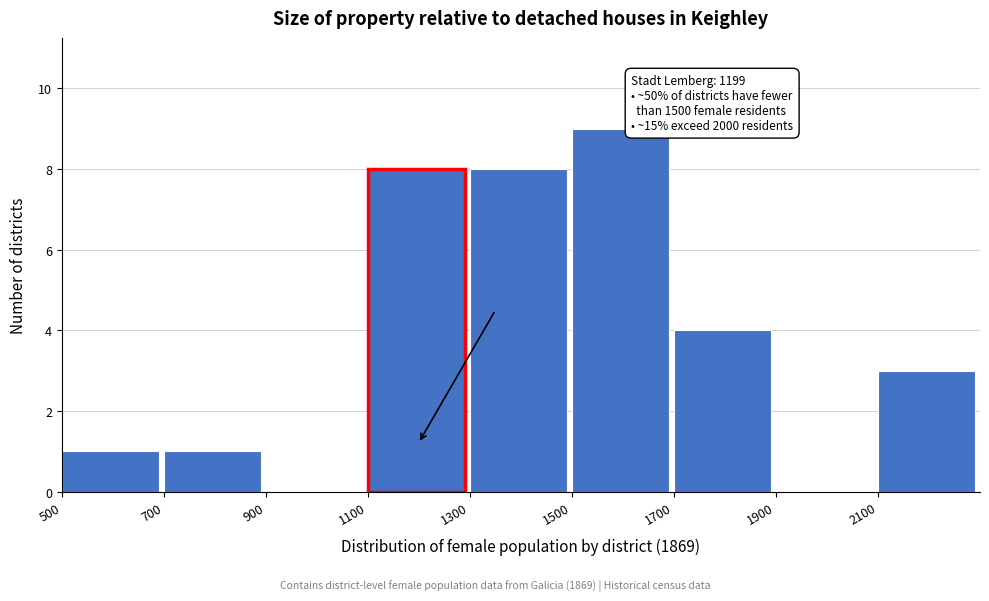

Which range on the x-axis has the tallest bar?

1500 to 1700